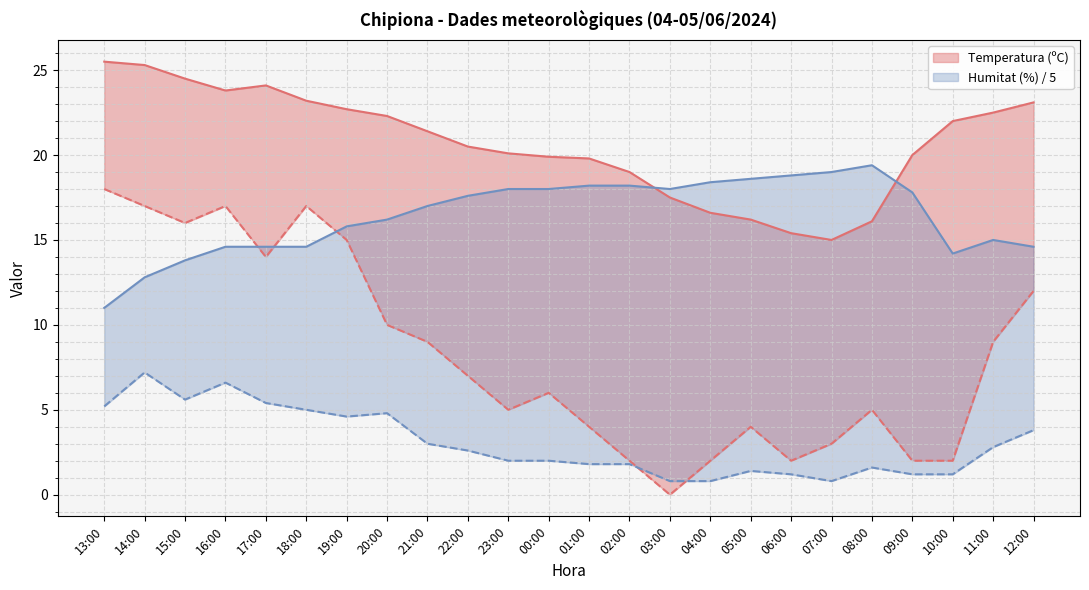

At which label does Velocitat del vent (km/h) reach its peak?

13:00